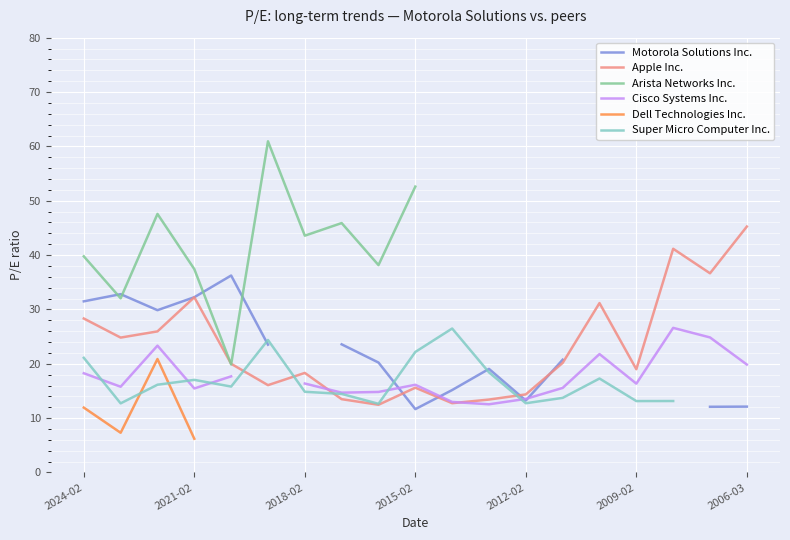

At which label is Dell Technologies Inc. closest to 13?

2024-02